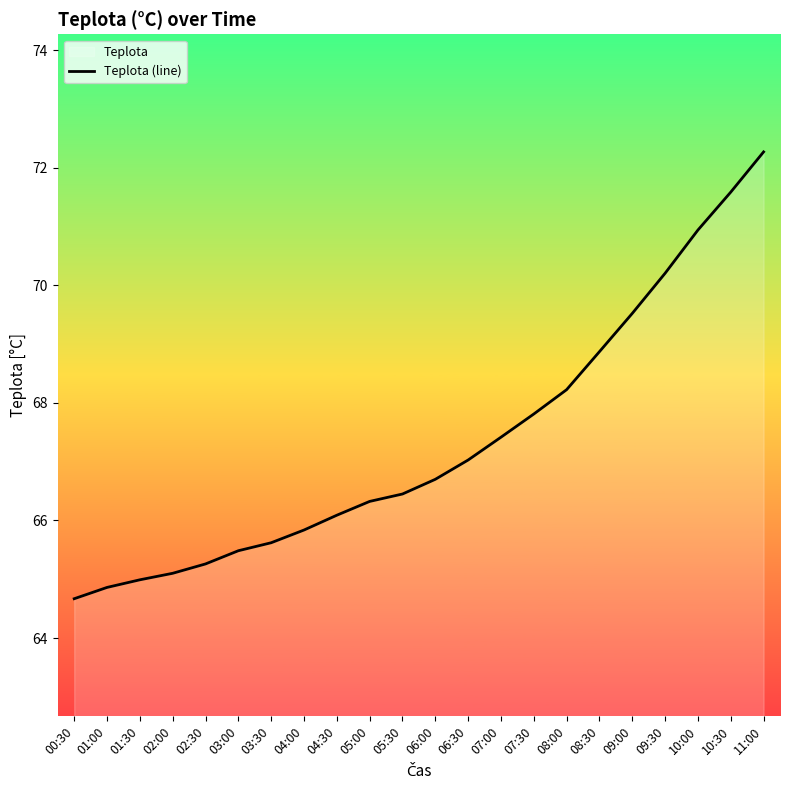

What is the greatest value displayed?

72.3